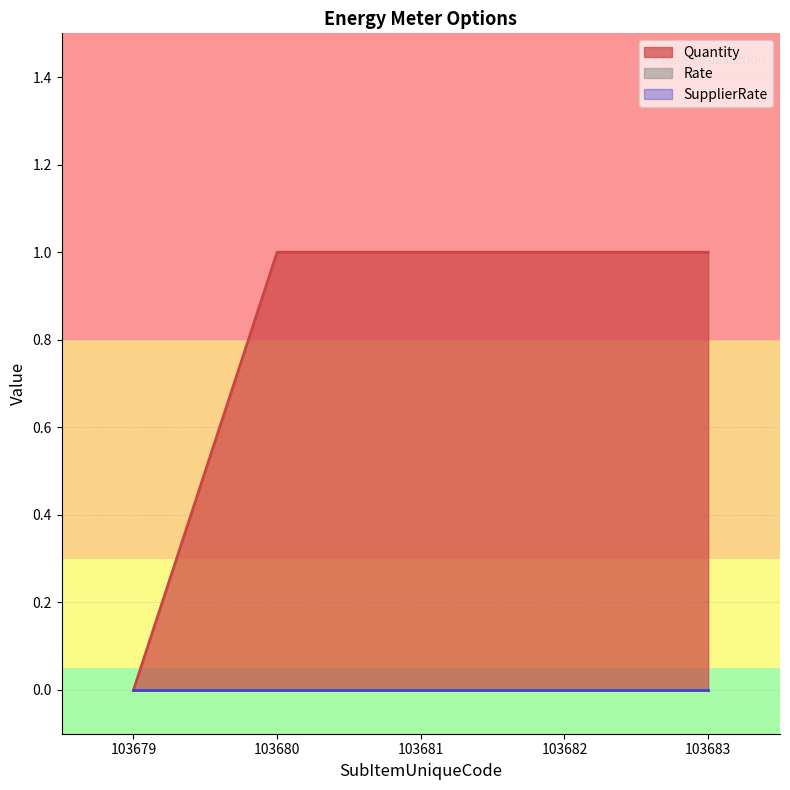

Reading right to left, extract all data points from this chart.

Quantity: 1	1	1	1	0
Rate: 0	0	0	0	0
SupplierRate: 0	0	0	0	0